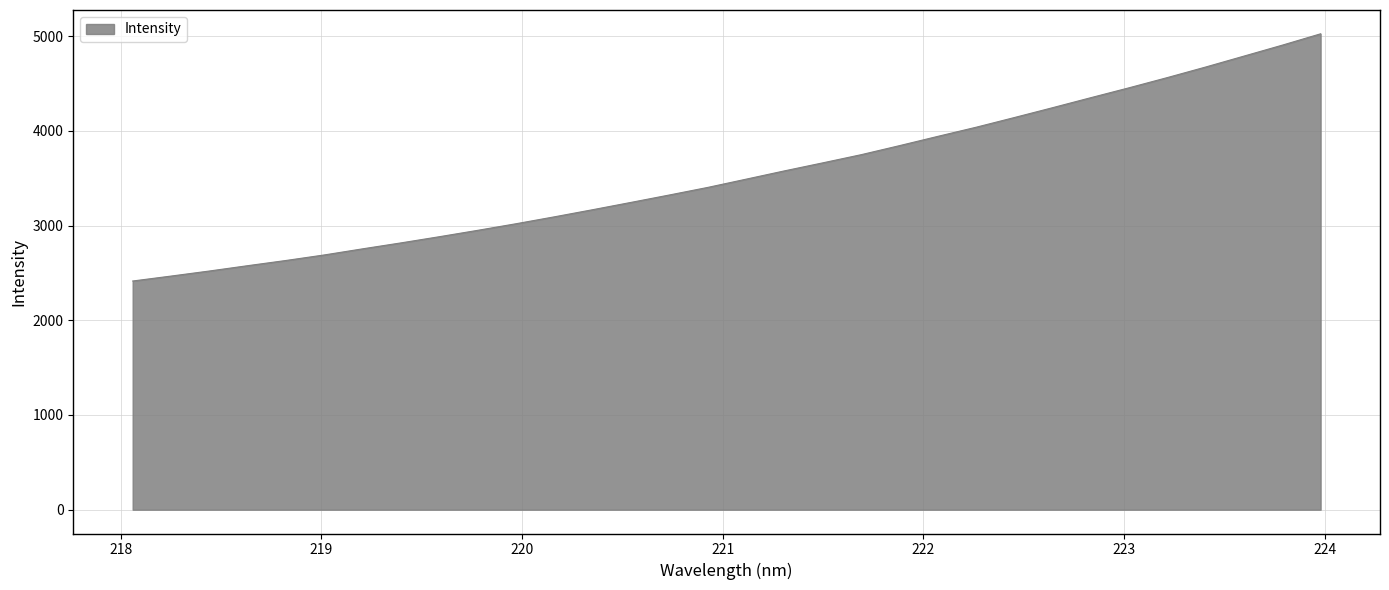

What is the greatest value displayed?

5023.9